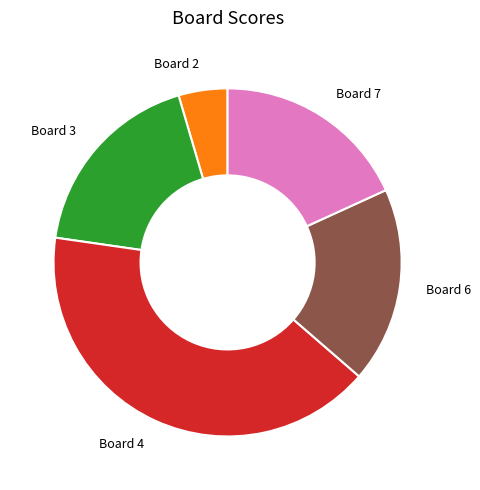

Approximately how many times larger is the value at Board 6 compared to Board 3?

1.0